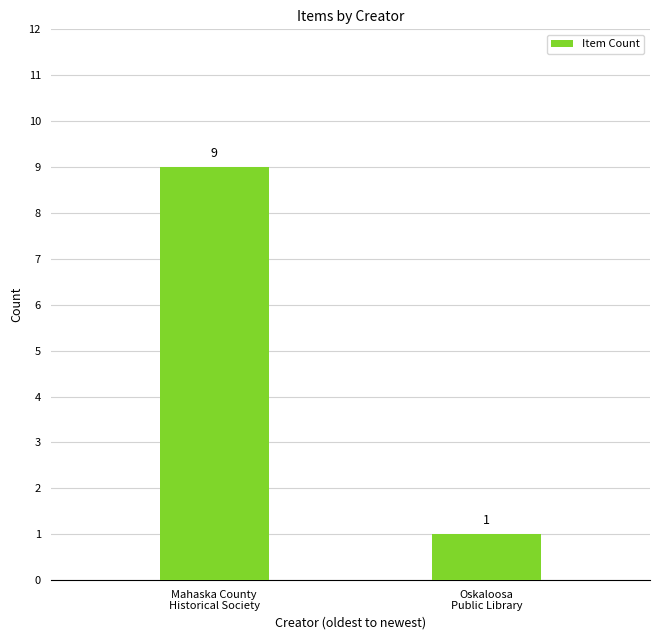

What is the label of the 1st bar from the left?

Mahaska County
Historical Society